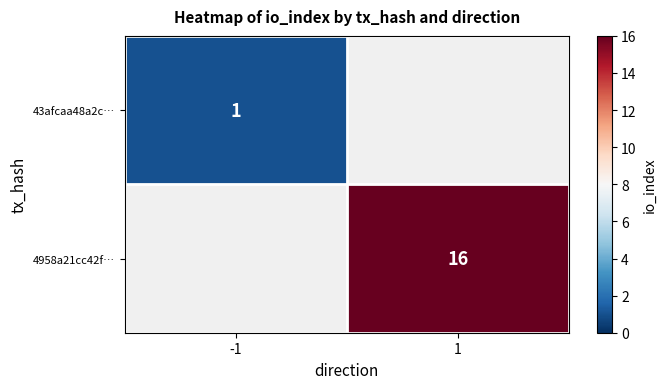

How many data points does each series have?

2